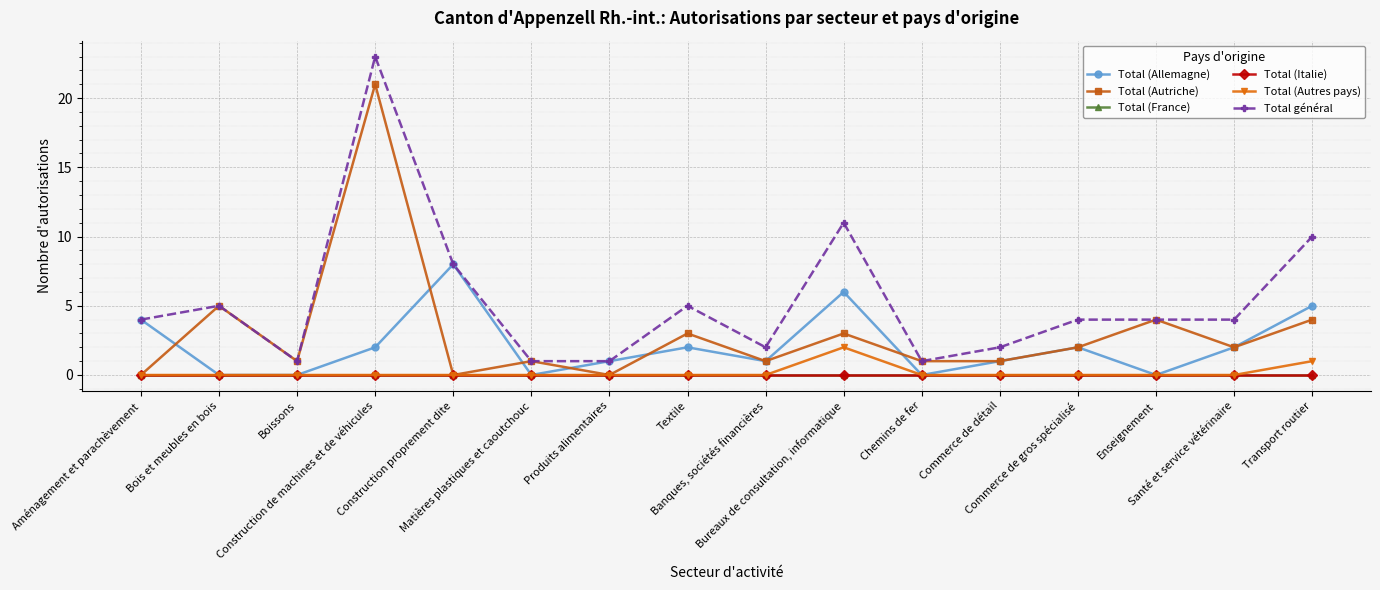

True or false: Total général and Total (Autriche) cross at least once.

False